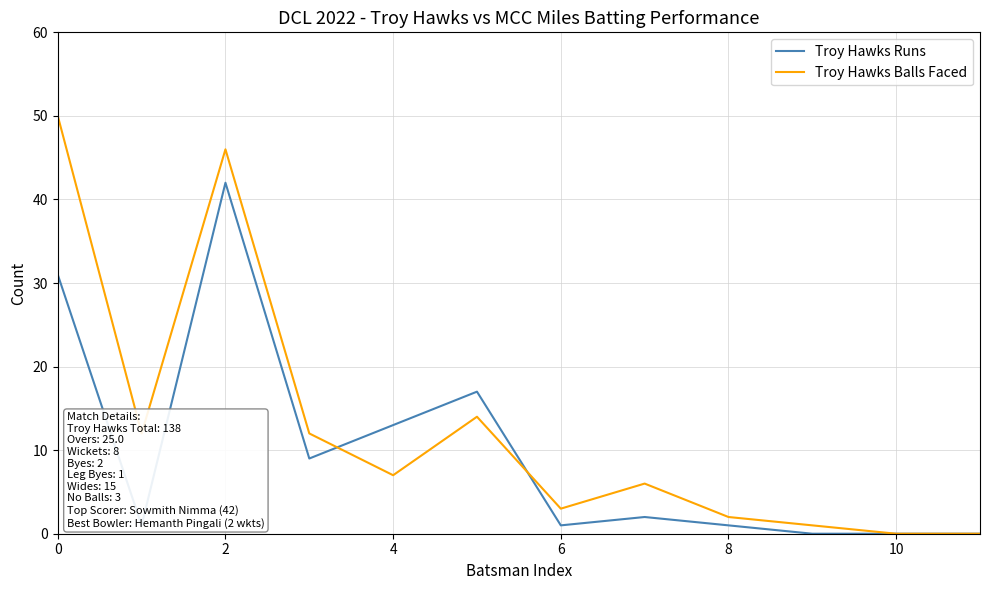

What is the maximum value for Troy Hawks Balls Faced?

50